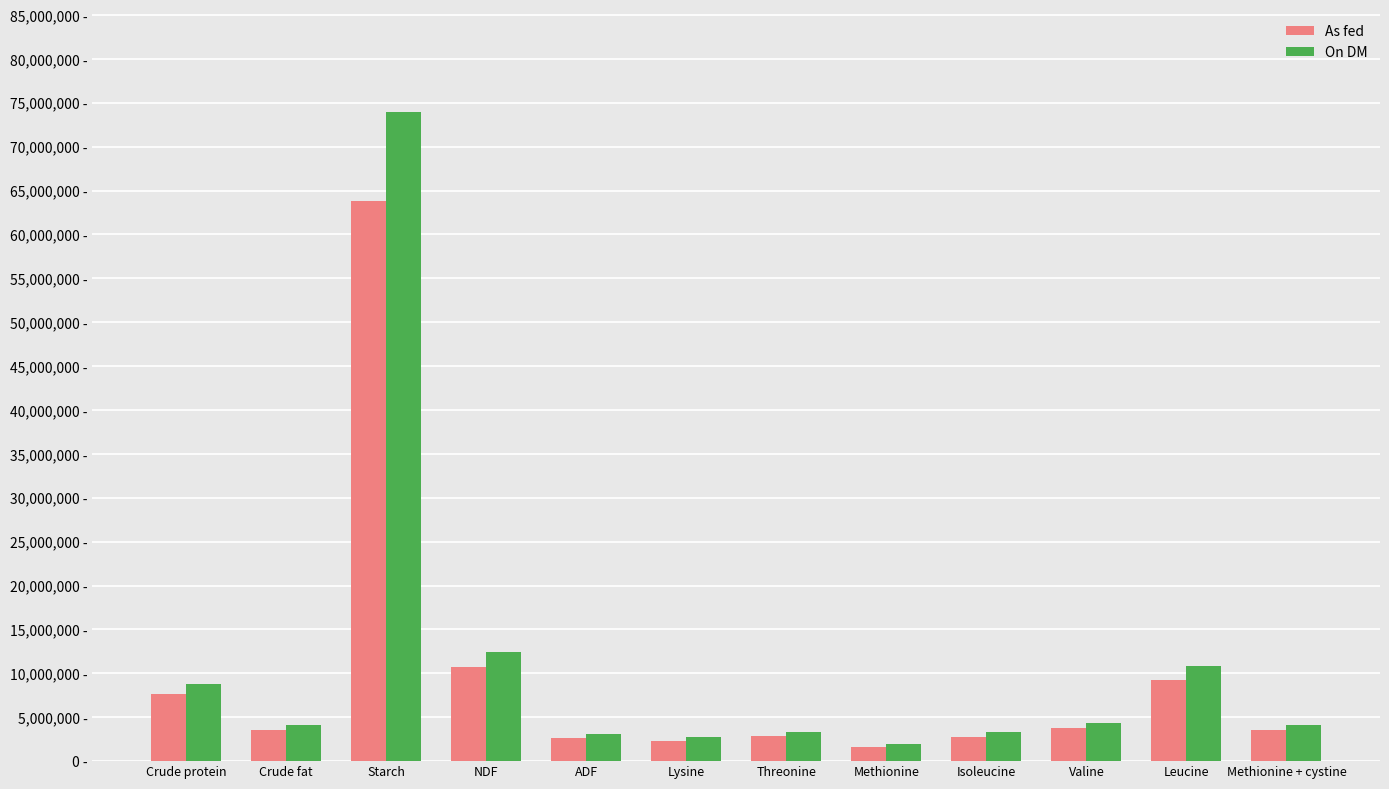

At which category is the sum across all series the highest?

Starch